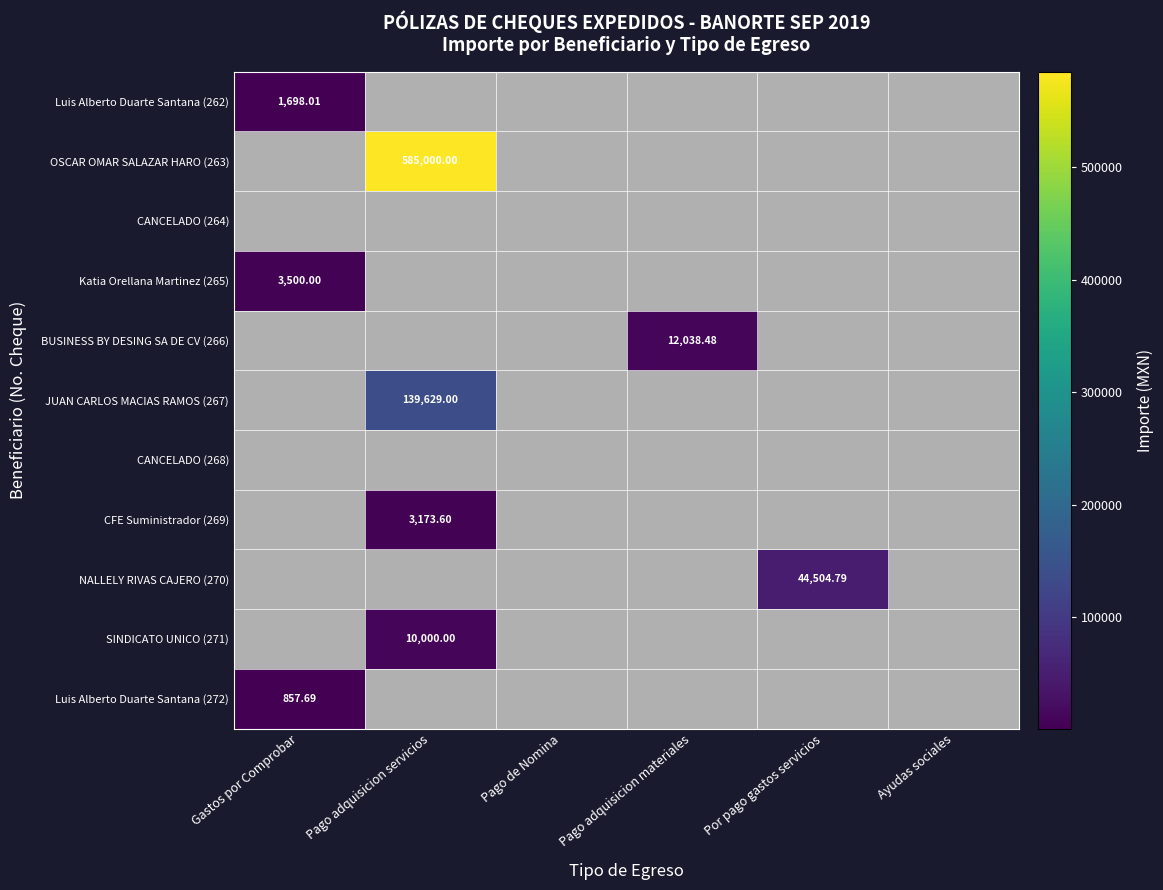

Is the value of BUSINESS BY DESING SA DE CV (266) at Por pago gastos servicios greater than the value of OSCAR OMAR SALAZAR HARO (263) at Pago adquisicion materiales?

No